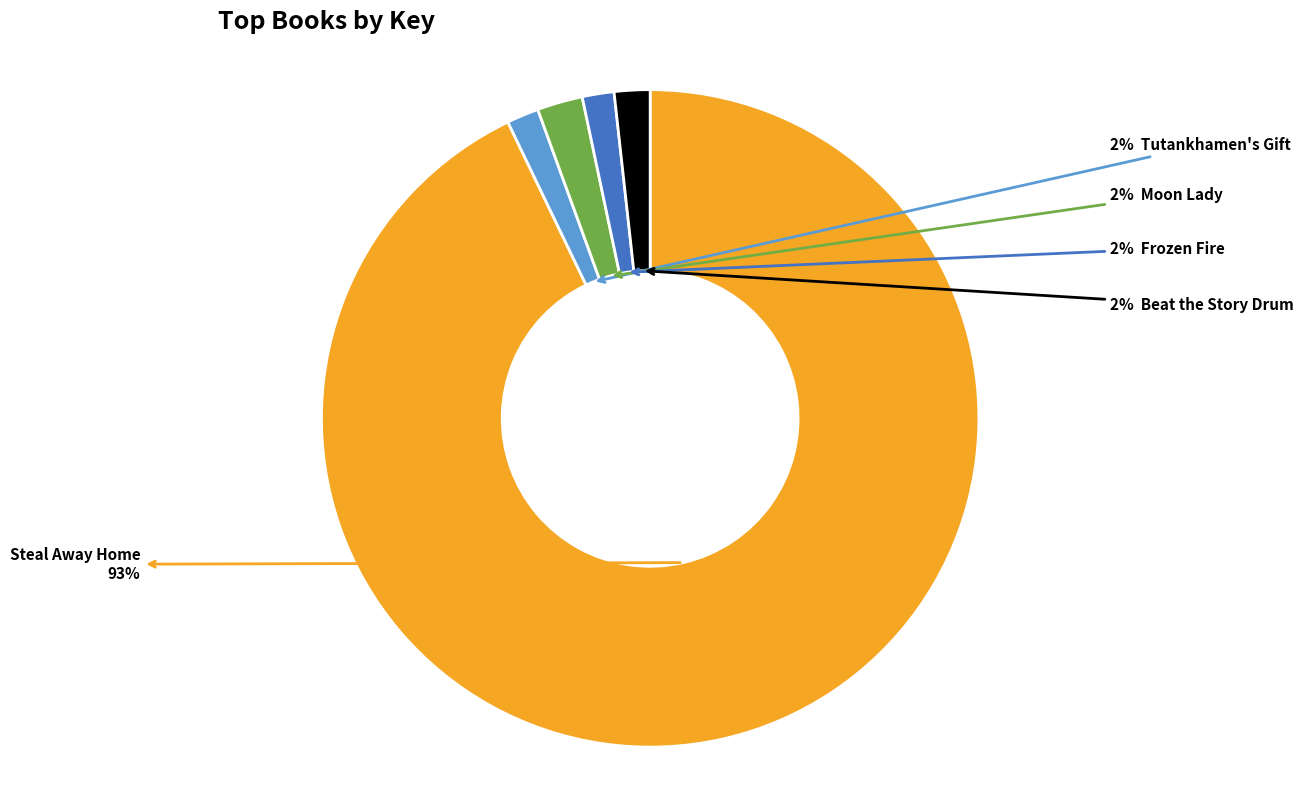

Does any single category account for the majority?

Yes